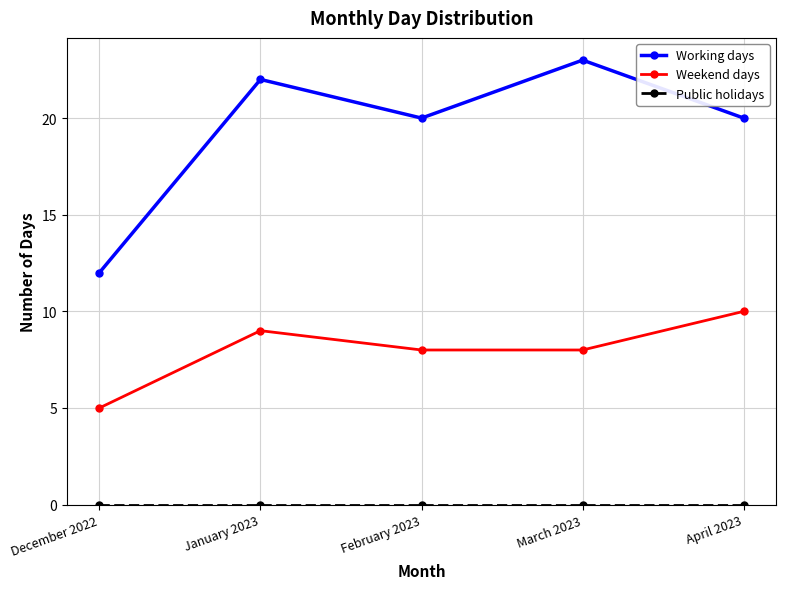

What is the difference between the maximum and second lowest values in the Working days series?

3